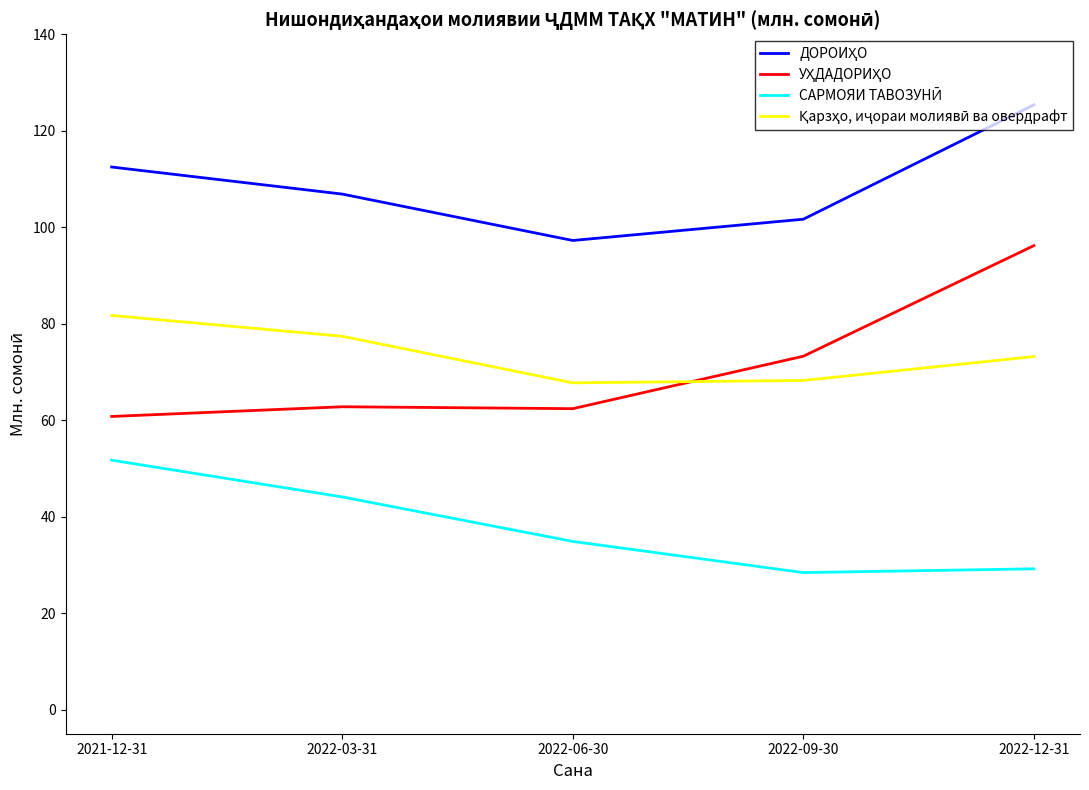

What position from the left is 2022-06-30?

3